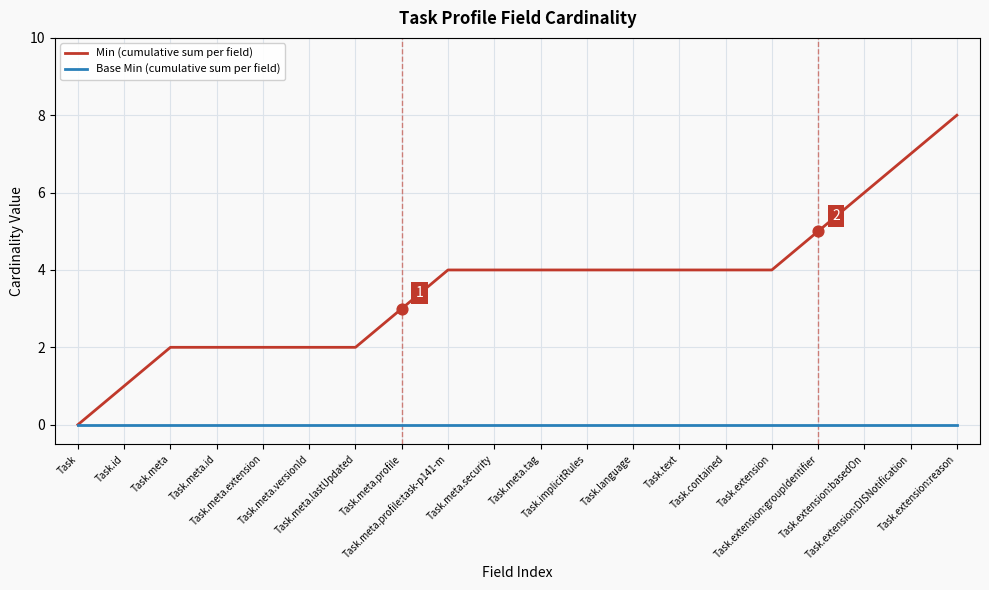

Which series has the largest range (max minus min)?

Min (cumulative sum per field)